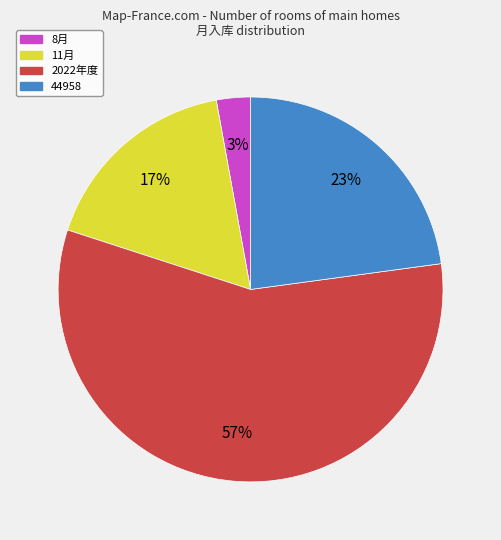

Does 2022年度 represent more than half of the total?

Yes